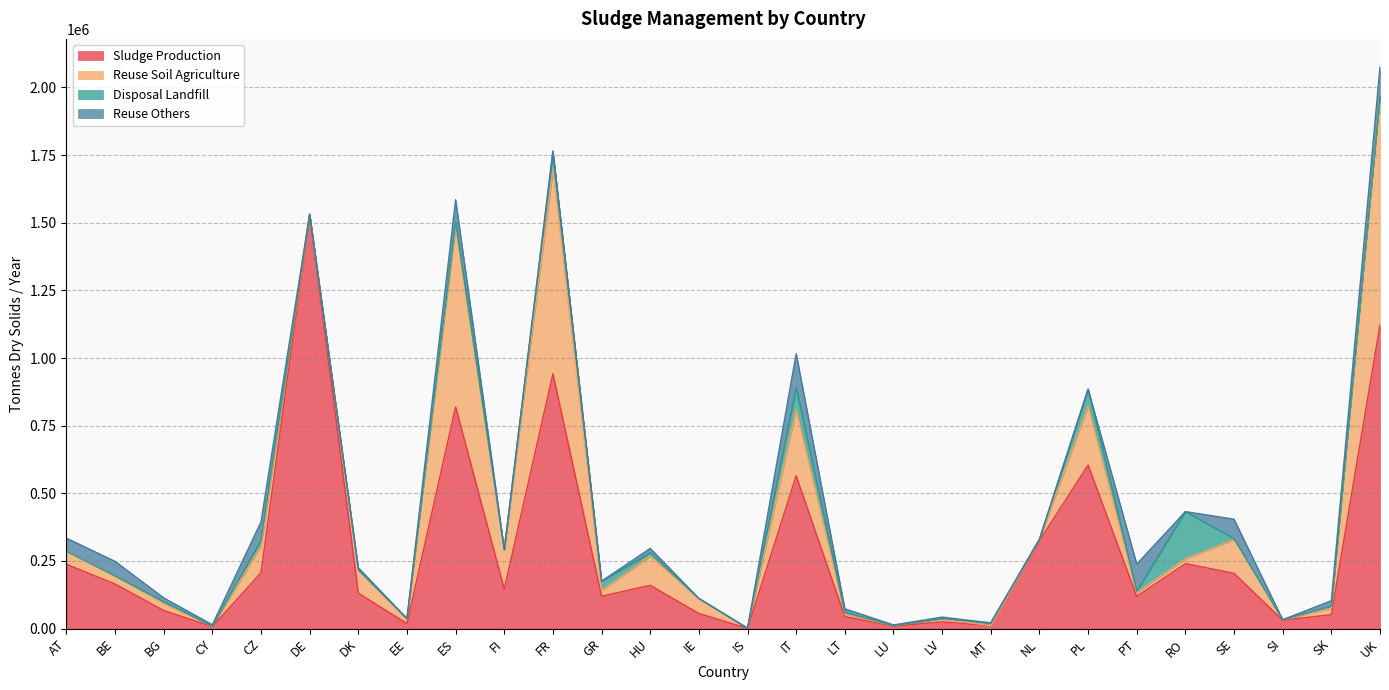

True or false: Disposal Landfill and Sludge Production cross at least once.

False